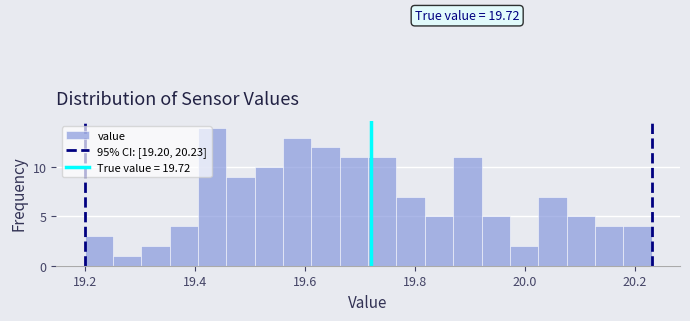

Read against the x-axis, roughly where is the centre of the tallest bar?

19.44